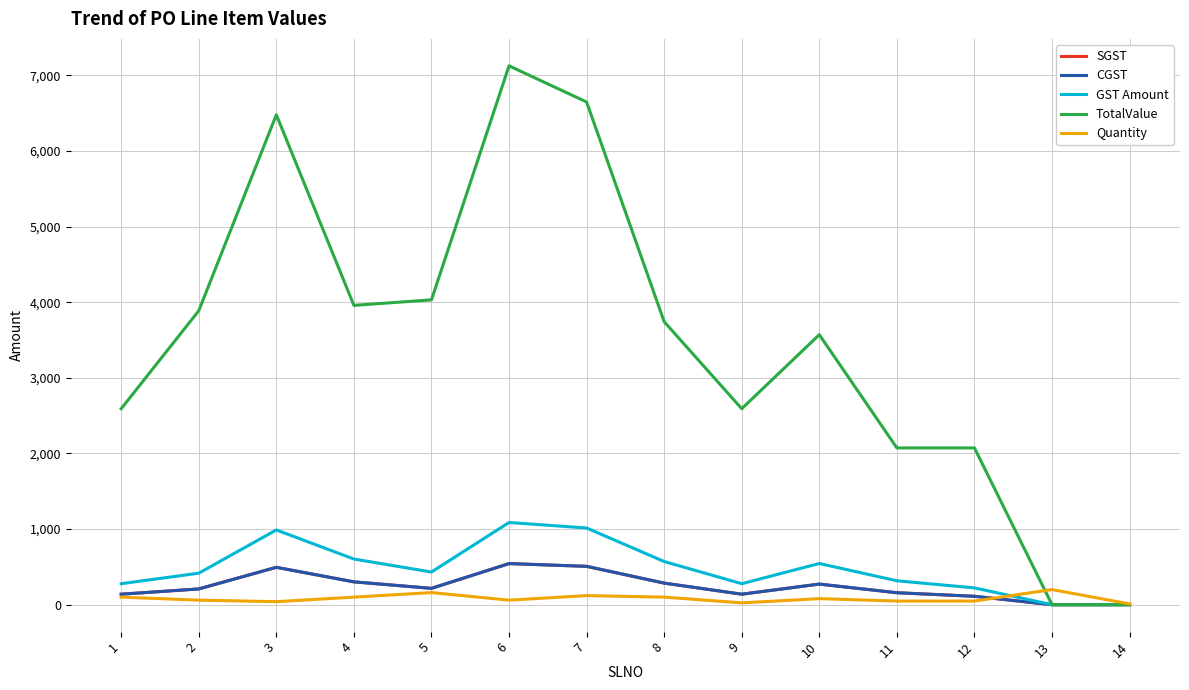

Does the chart display data point markers on the line(s)?

No